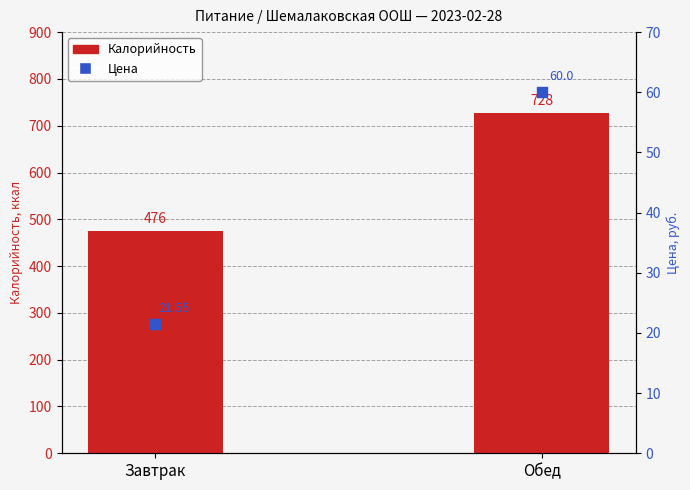

At how many categories does at least one series exceed 144?

2